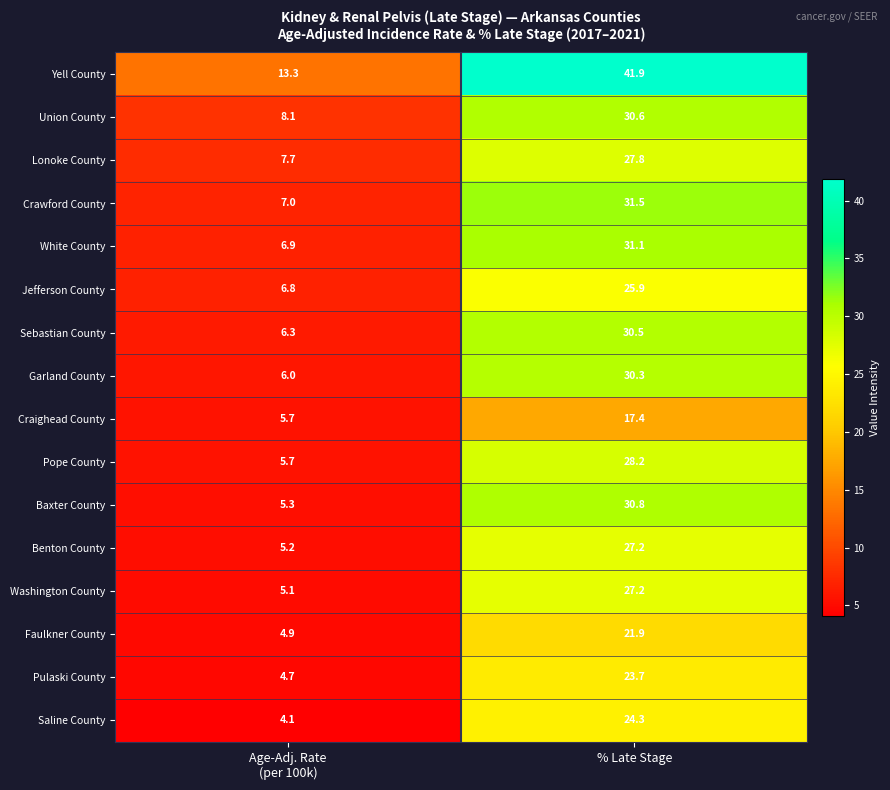

The Pulaski County series shows 35.8 at % Late Stage. True or false?

False